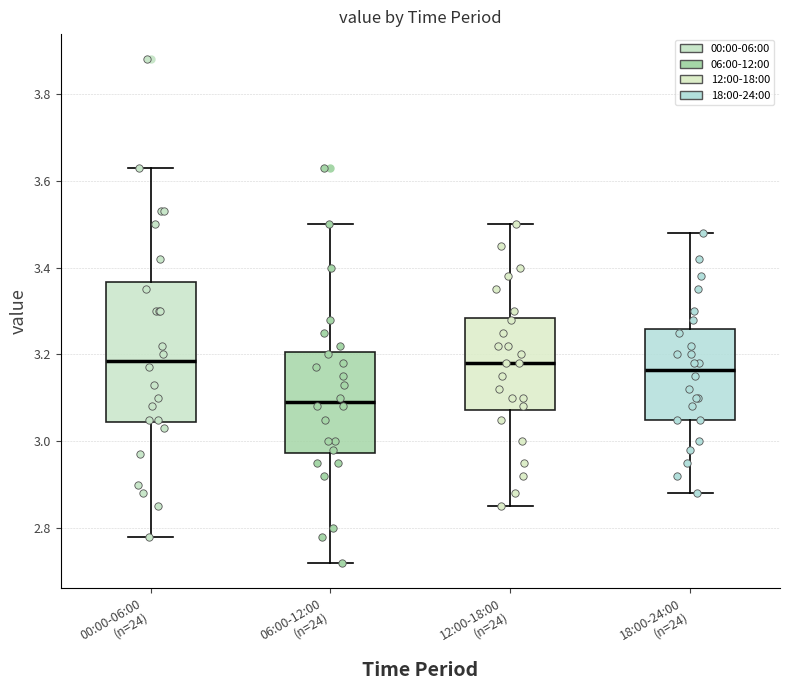

Comparing the boxes themselves (not the whiskers), which one is the tallest?

00:00-06:00 (n=24)